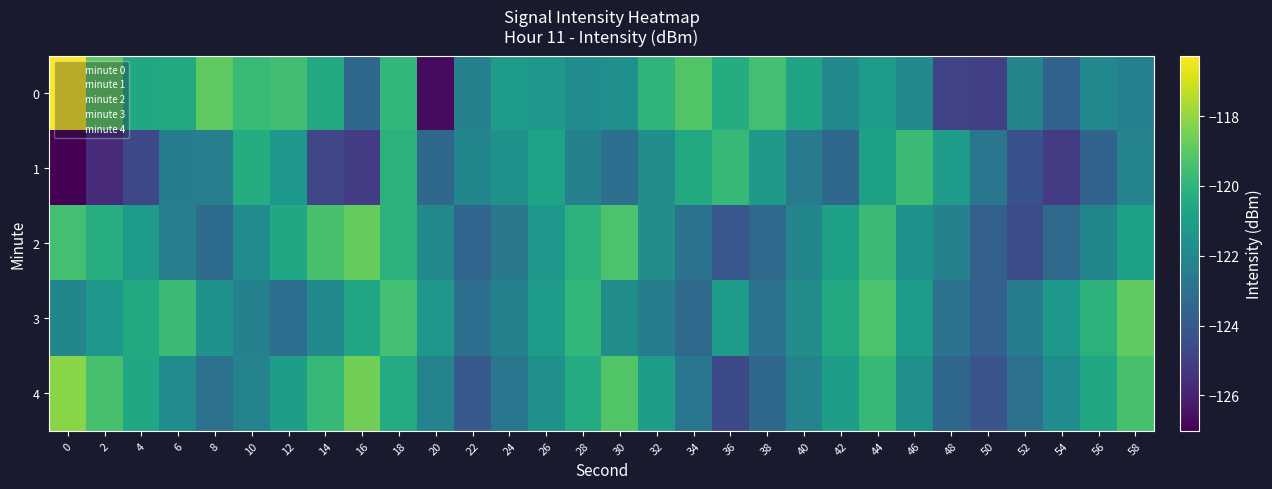

What is the spread (max minus min) of values at 28?

2.4